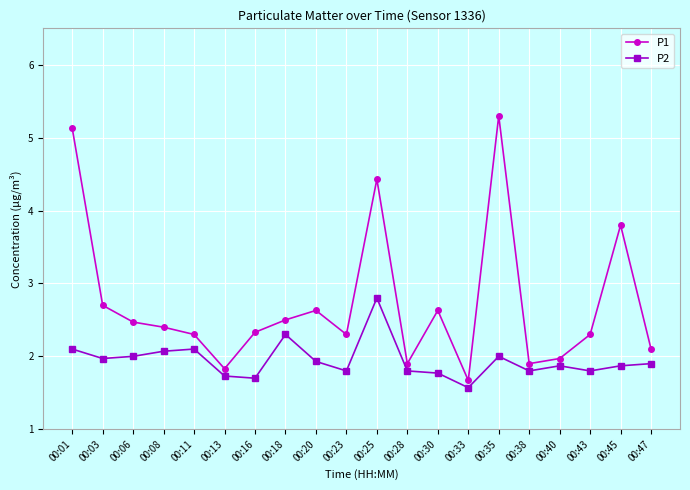

True or false: P1 has more than 1 points higher than both neighbors.

True